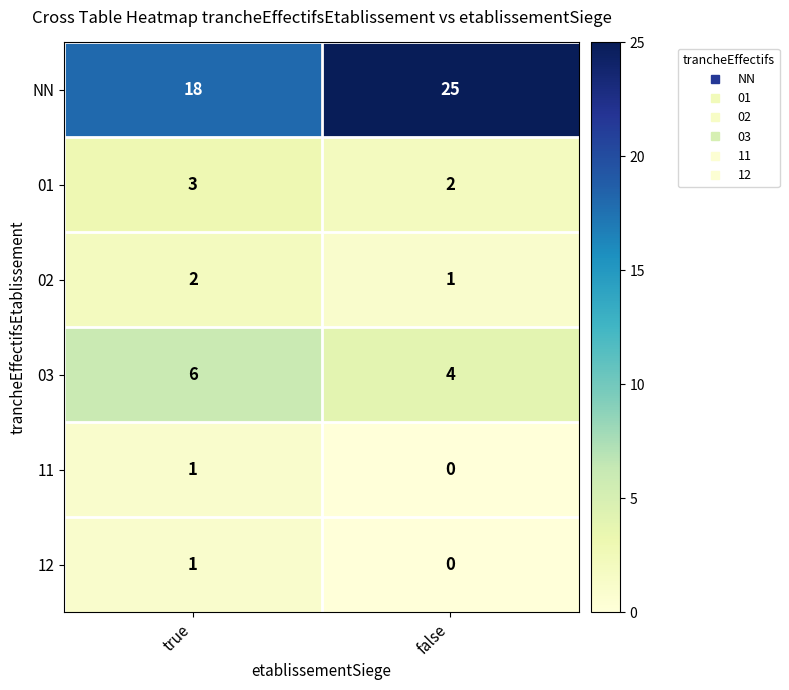

What is the spread (max minus min) of values at false?

25